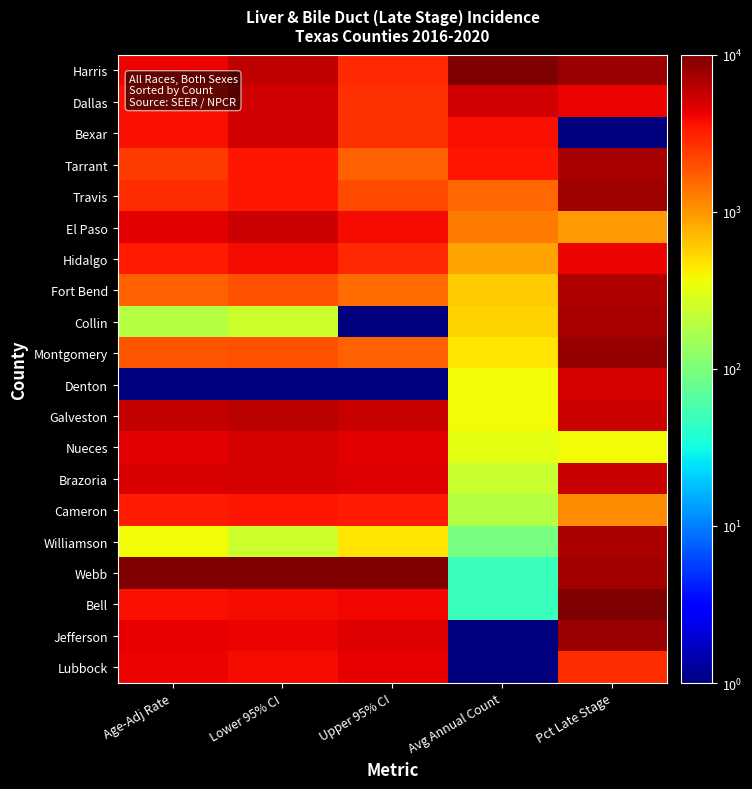

Rank the series by their maximum value, from lowest to highest.

Cameron, Hidalgo, Lubbock, Nueces, Denton, Dallas, Bexar, El Paso, Brazoria, Galveston, Fort Bend, Williamson, Tarrant, Collin, Travis, Jefferson, Montgomery, Harris, Webb, Bell